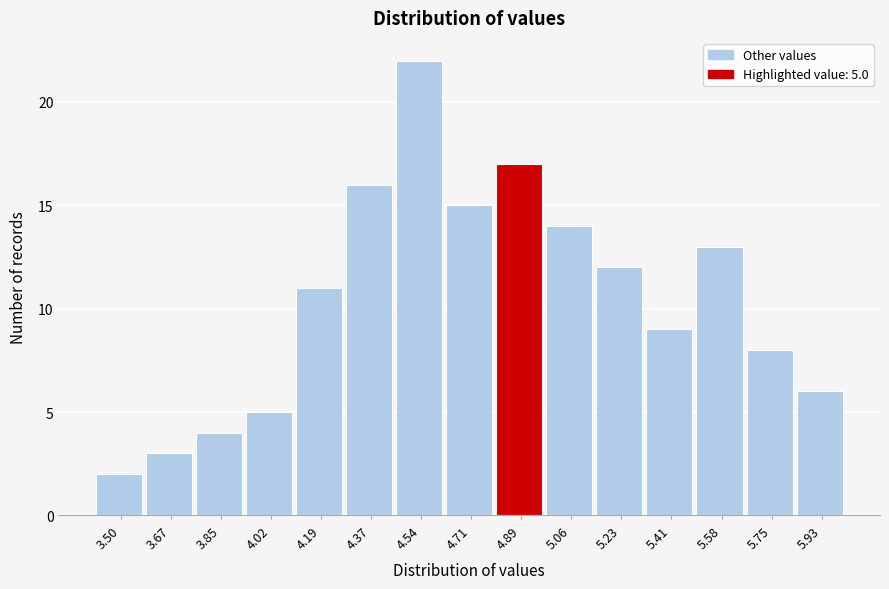

Reading right to left, extract all data points from this chart.

5.93=6	5.75=8	5.58=13	5.41=9	5.23=12	5.06=14	4.89=17	4.71=15	4.54=22	4.37=16	4.19=11	4.02=5	3.85=4	3.67=3	3.50=2